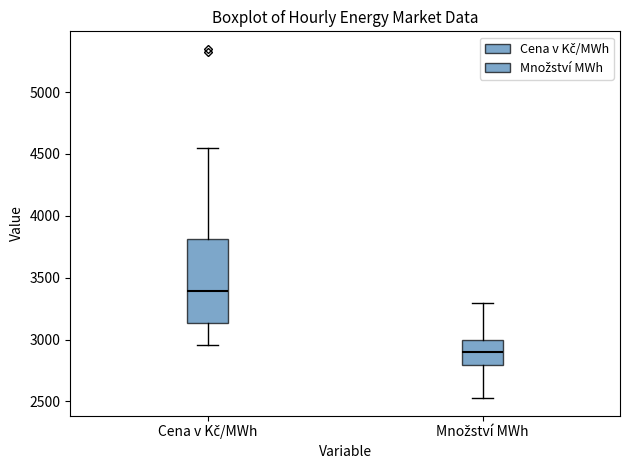

Reading left to right, read every box against the y-axis: the position of its median line, the range the box covers, and the ends of its whiskers. The values are not printed on the chart, so give them approximately, as read against the axis.

Cena v Kč/MWh: median 3400, box 3150 to 3800, whiskers 2950 to 4550
Množství MWh: median 2900, box 2800 to 3000, whiskers 2550 to 3300